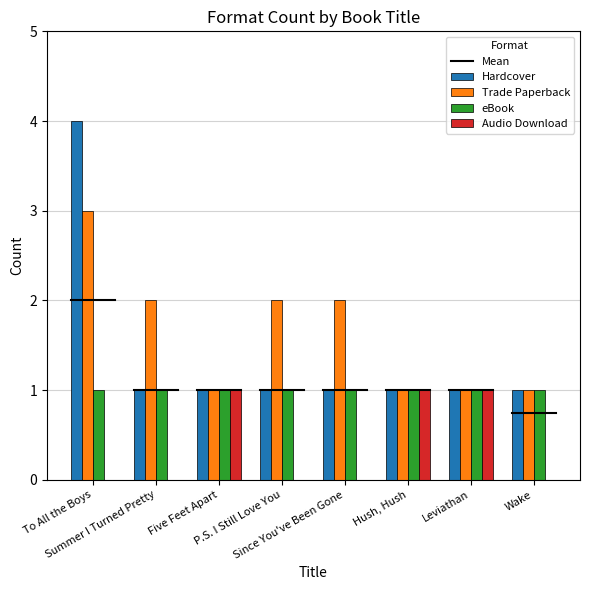

Is it true that Hardcover equals 2 at Five Feet Apart?

False